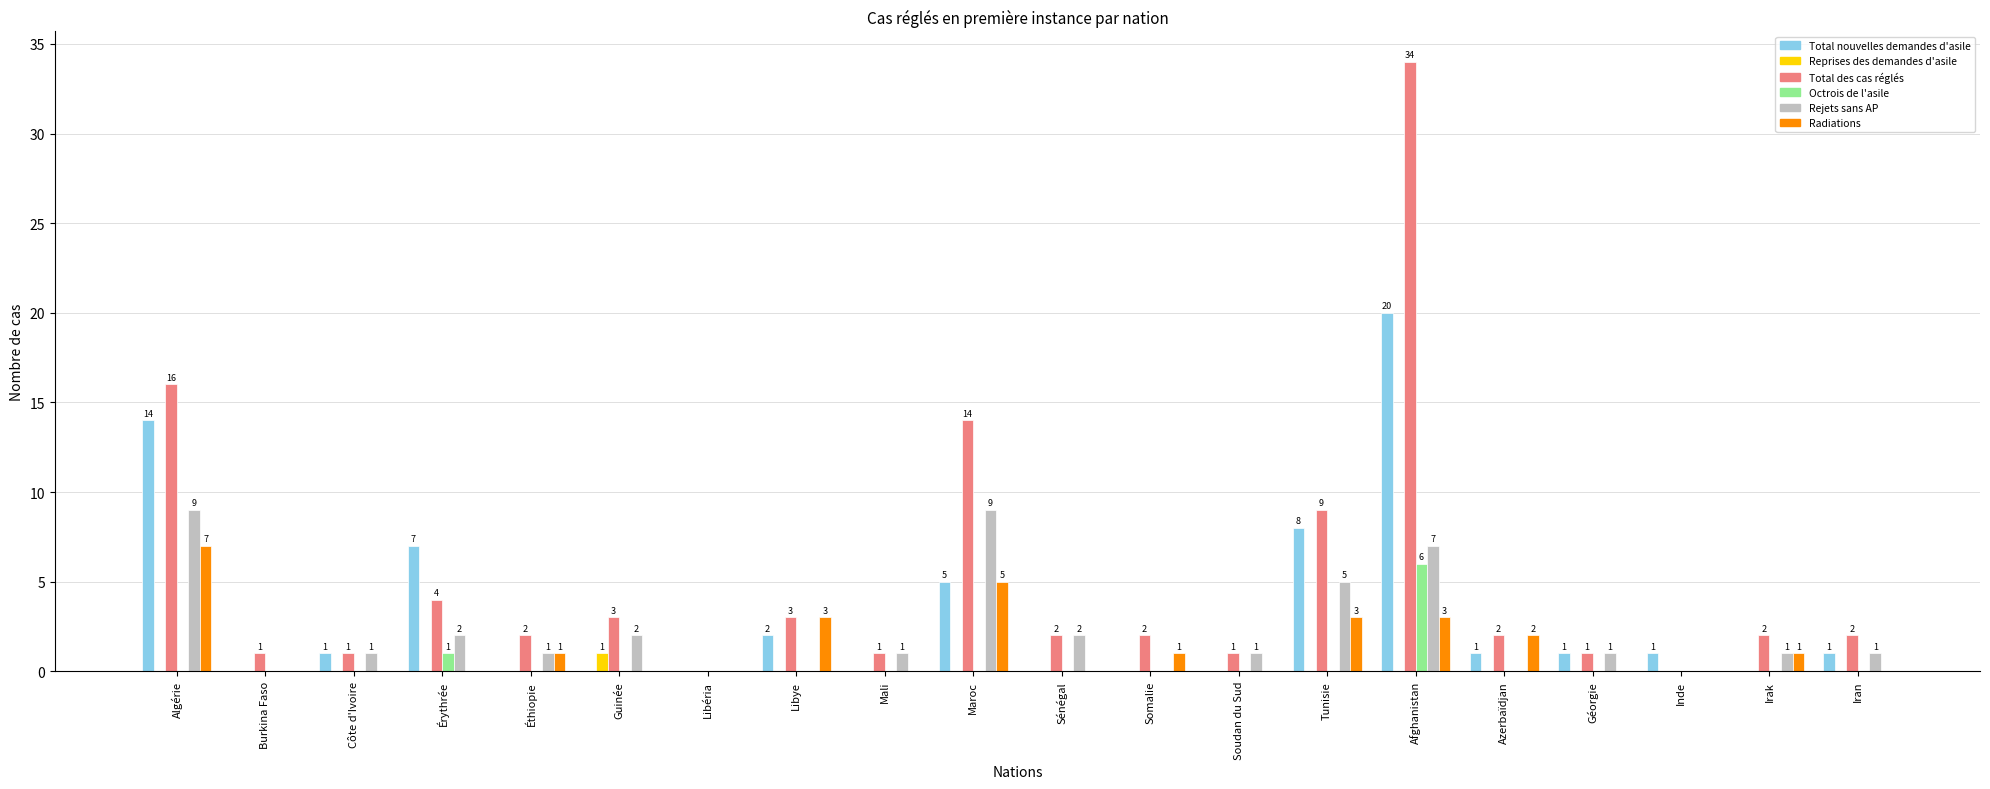

What is the sum of all Octrois de l'asile values?

7